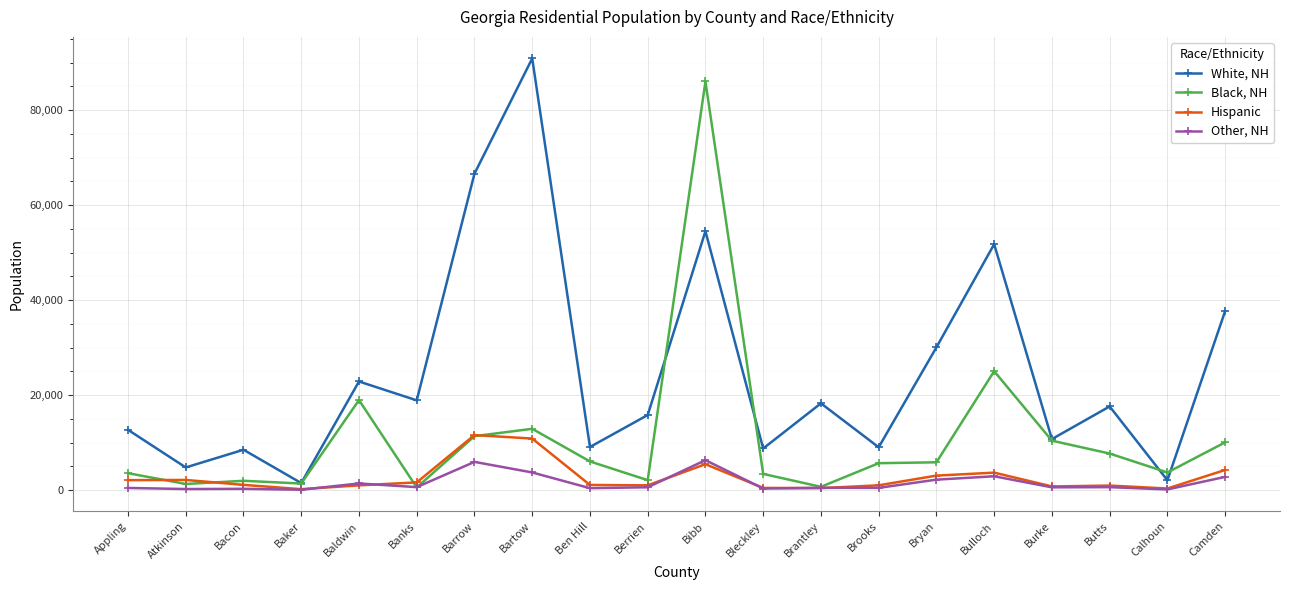

How many interior local peaks does the White, NH series have?

7